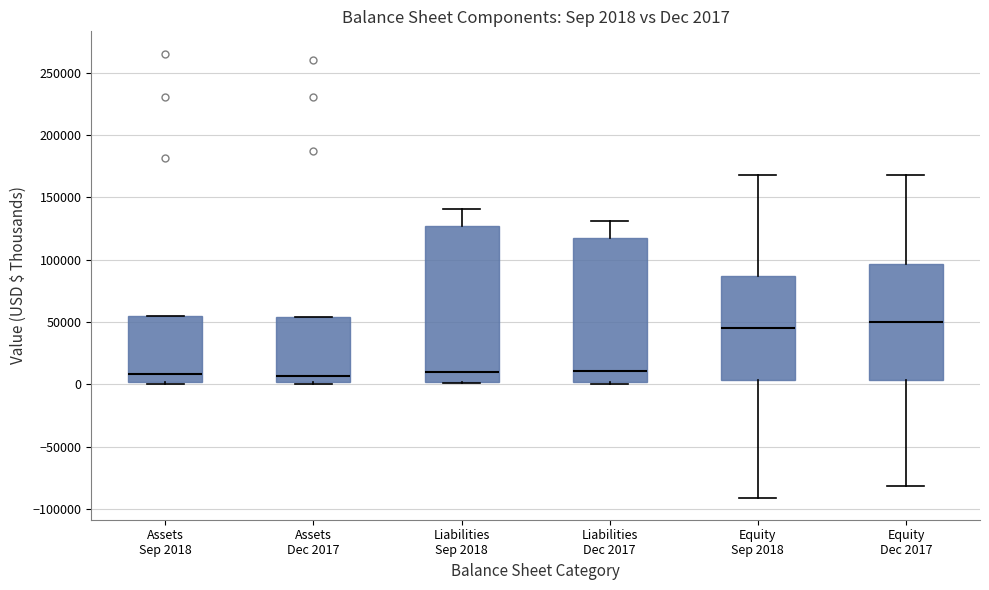

Which box has the highest median line?

Equity Dec 2017